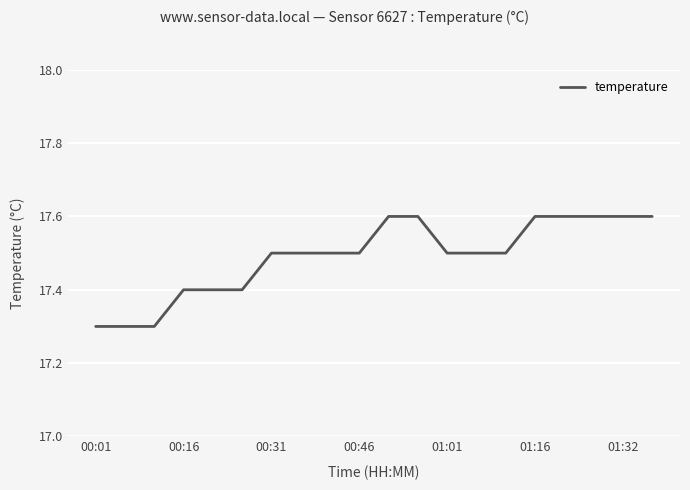

What is the smallest value displayed?

17.3